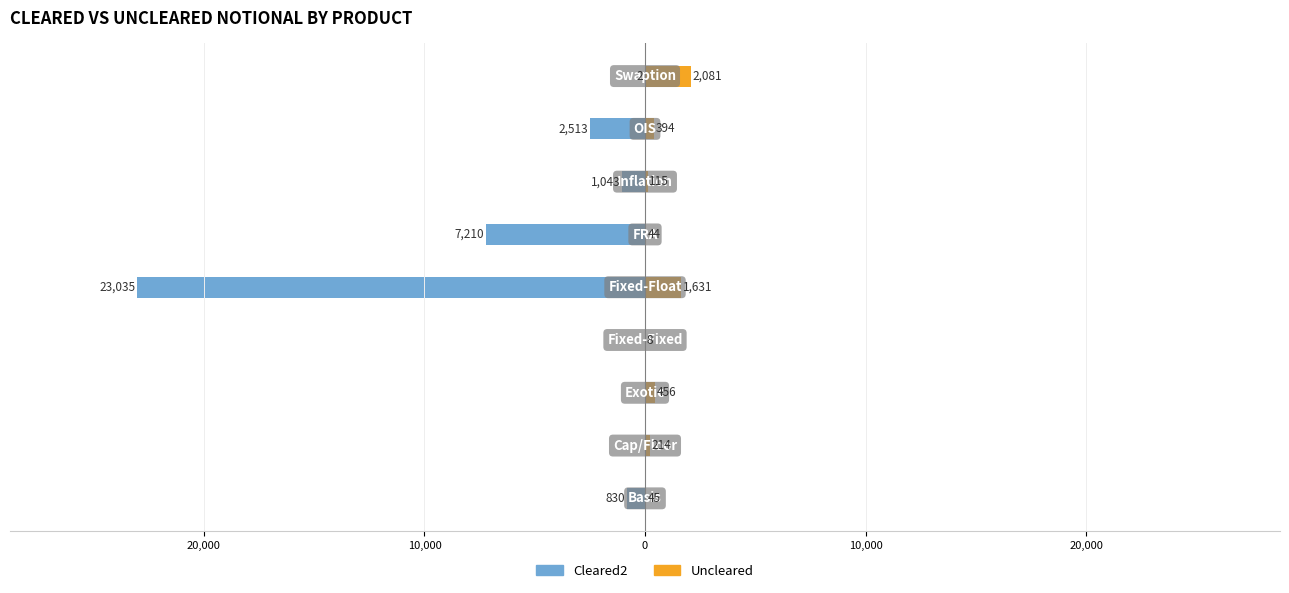

What is the sum of all Cleared2 values?

-34633